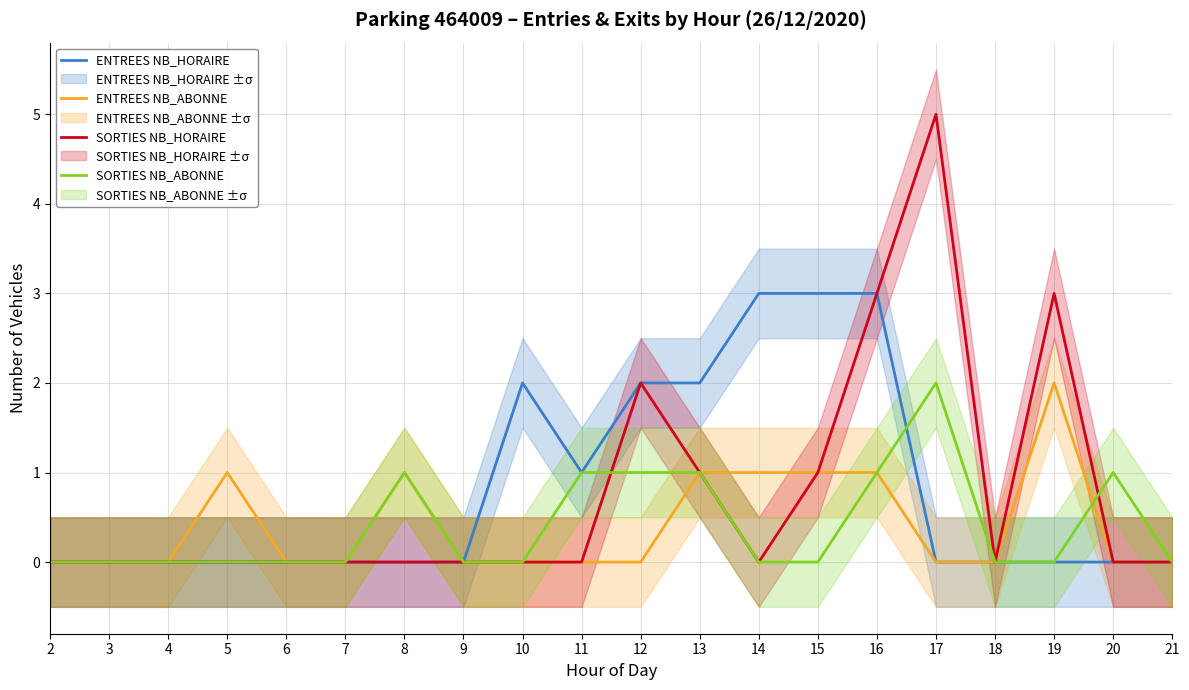

Which series has the largest range (max minus min)?

SORTIES NB_HORAIRE